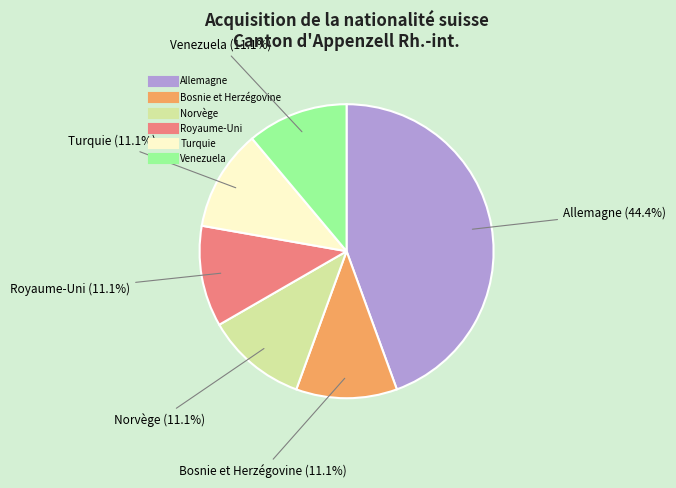

Is the sum of Royaume-Uni and Norvège greater than half?

No